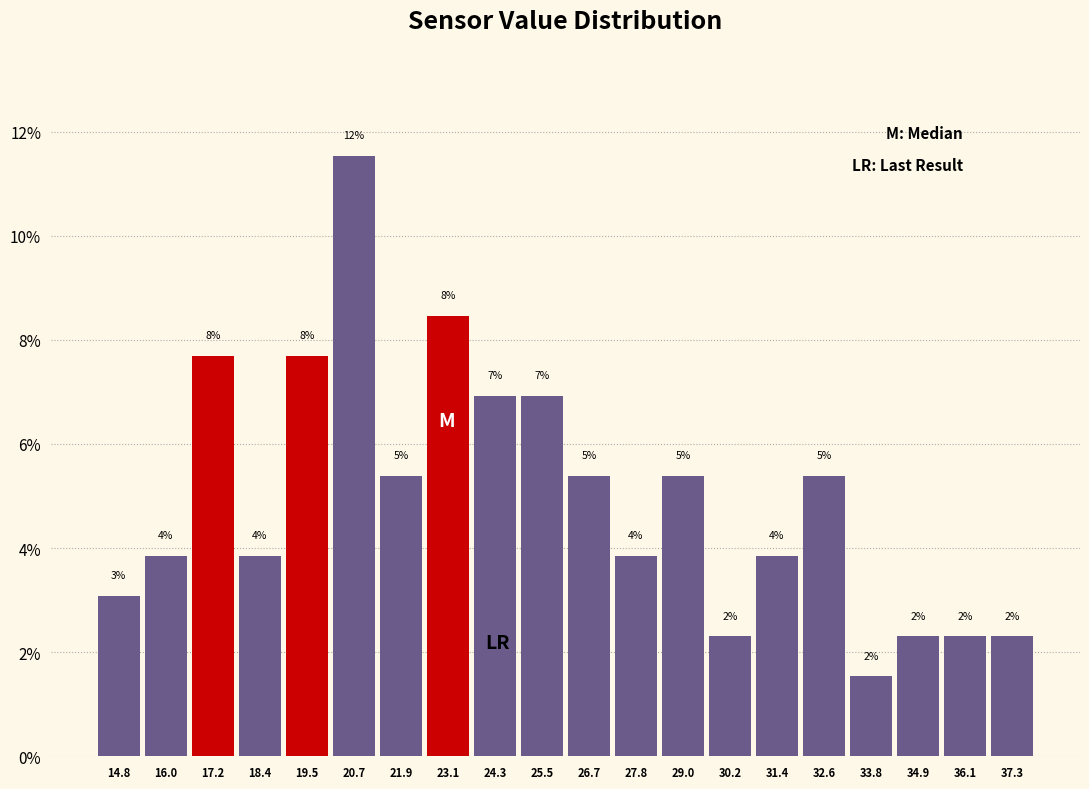

Does the chart contain any negative values?

No